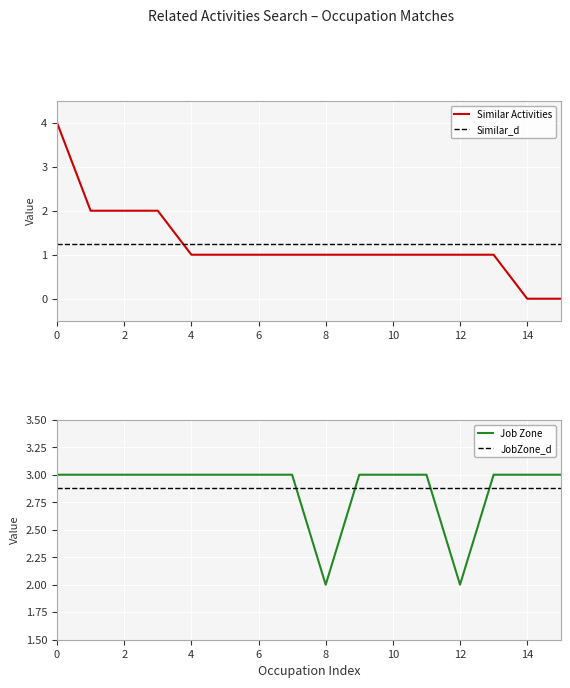

What is the highest value of the Similar Activities series?

4